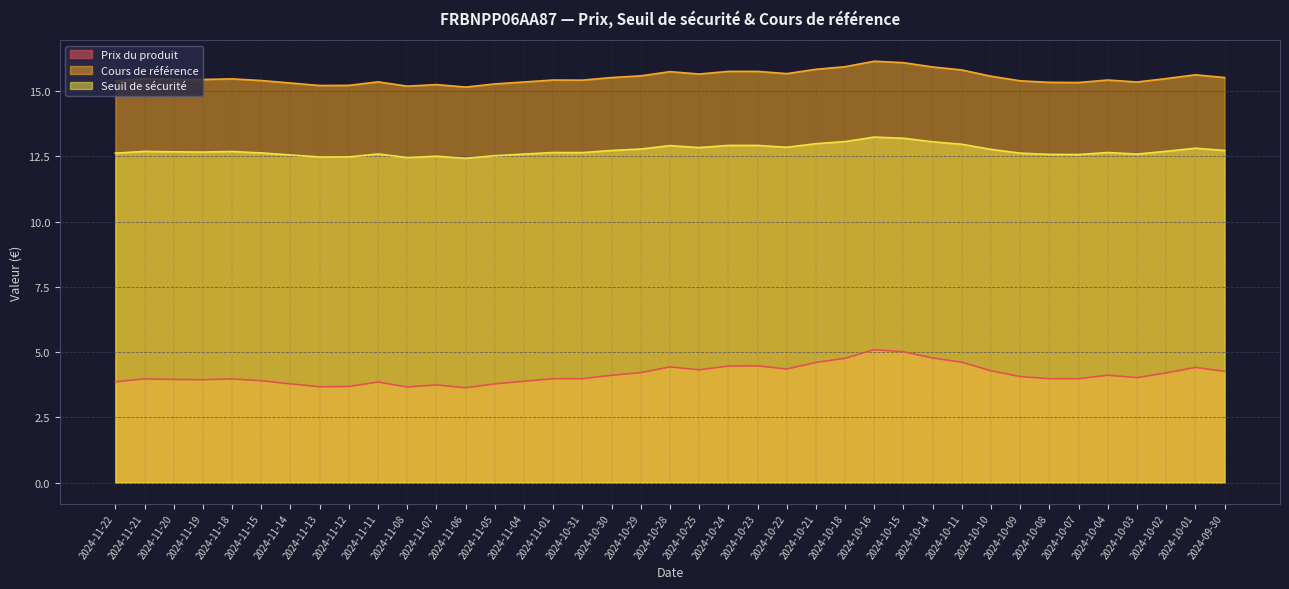

What is the difference between the Seuil de sécurité values at 2024-10-11 and 2024-10-30?

0.2